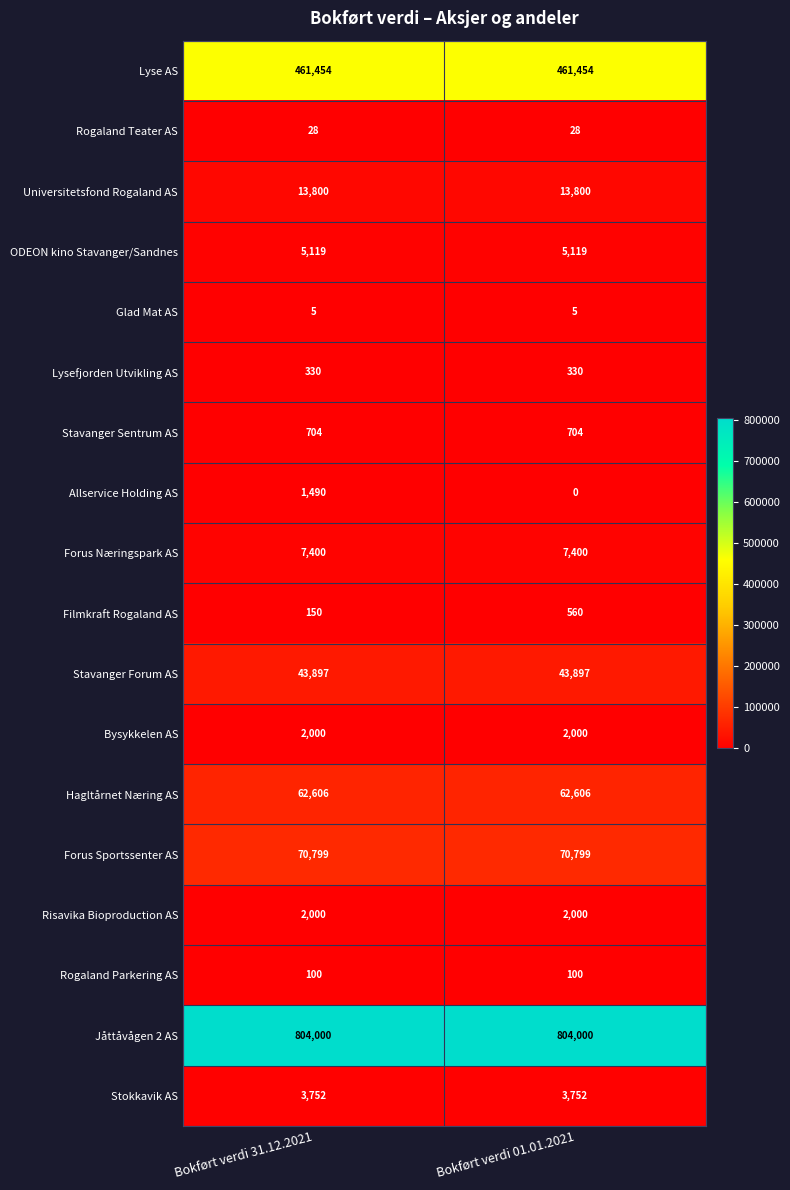

Which series has the largest total across all categories?

Jåttåvågen 2 AS